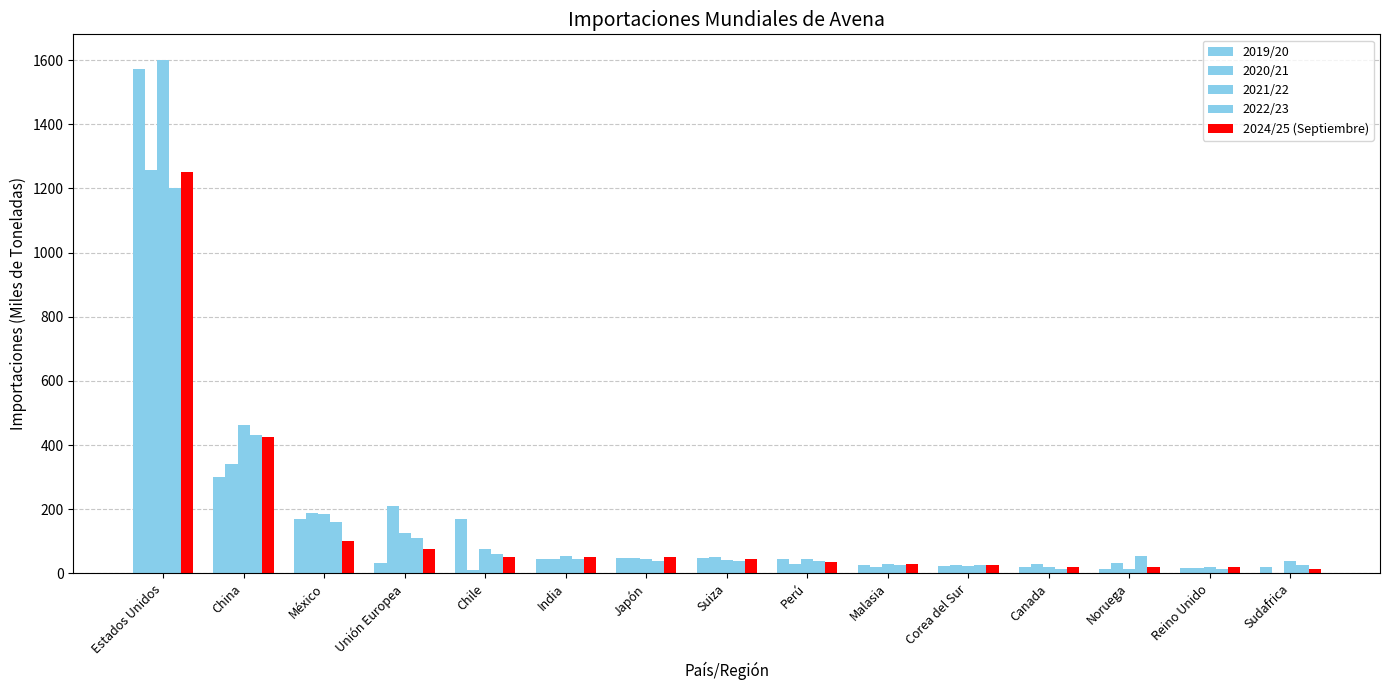

Which series has the largest range (max minus min)?

2021/22